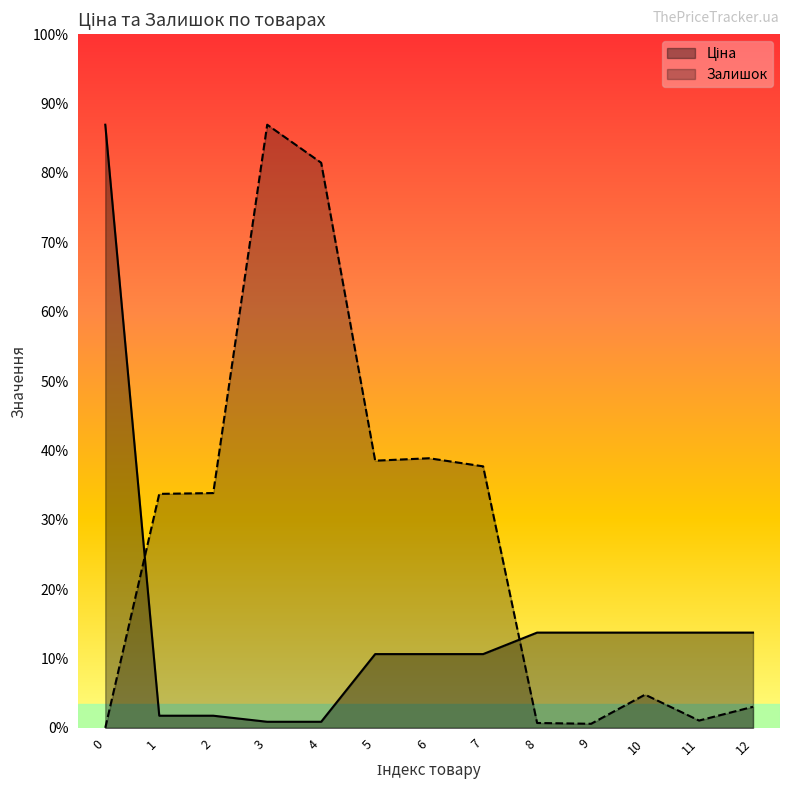

Is the value of Ціна at 11 greater than the value of Залишок at 3?

No